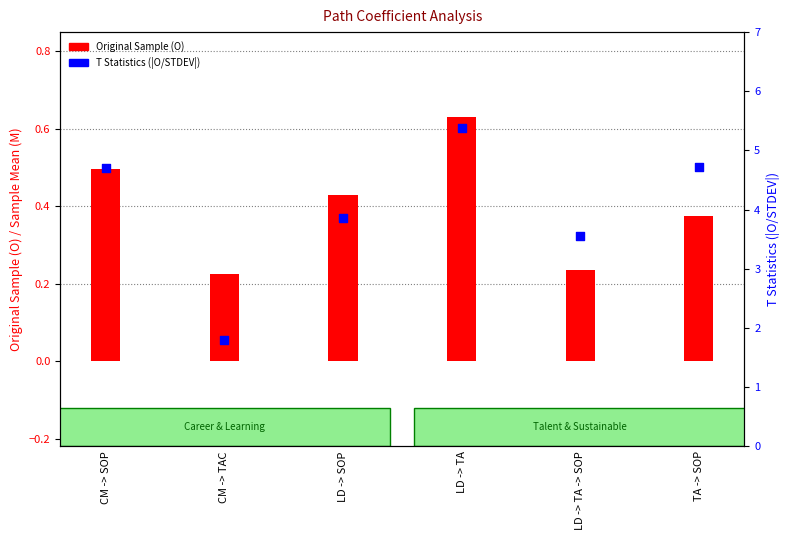

Which series has the largest Y range (max minus min)?

T Statistics (|O/STDEV|)